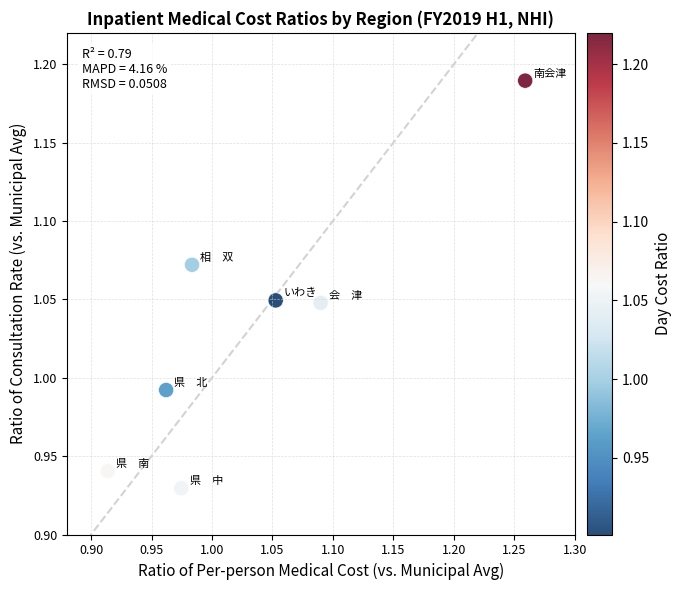

What is the range of X values (max minus min)?

0.3